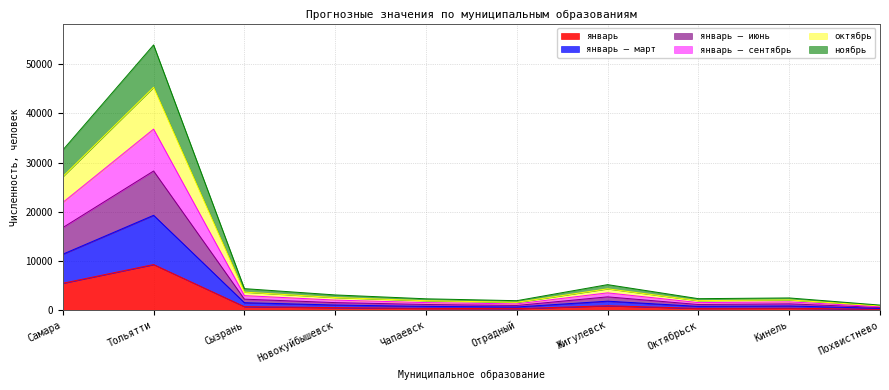

Is it true that январь – март equals 19300 at Тольятти?

True